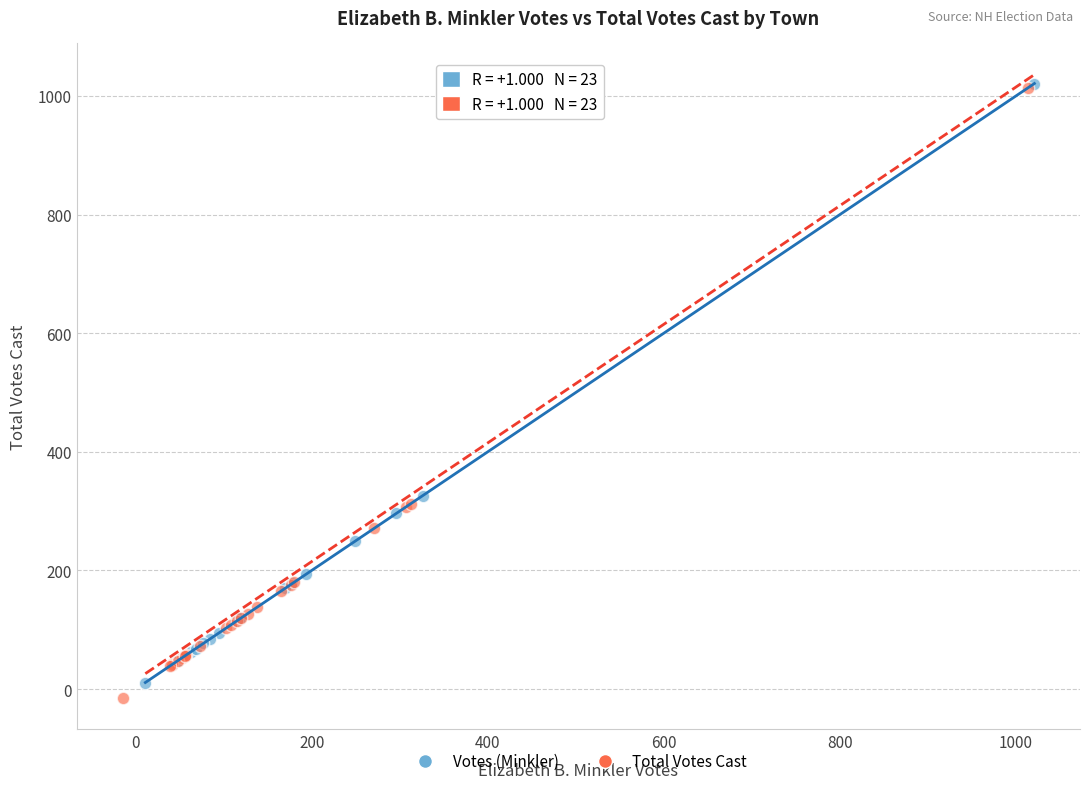

Which series has the widest spread of Y values?

Total Votes Cast